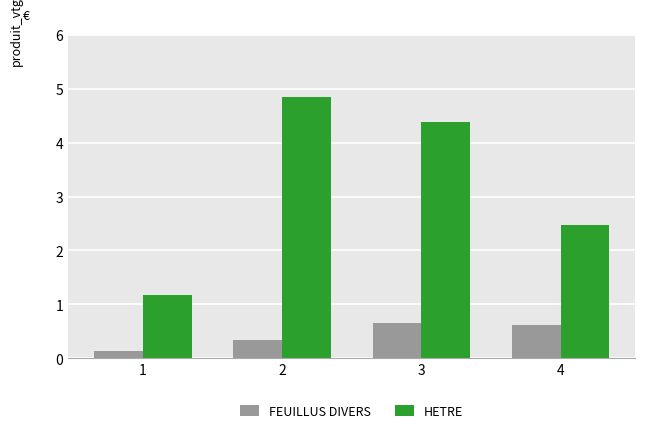

Which series has the largest total across all categories?

HETRE